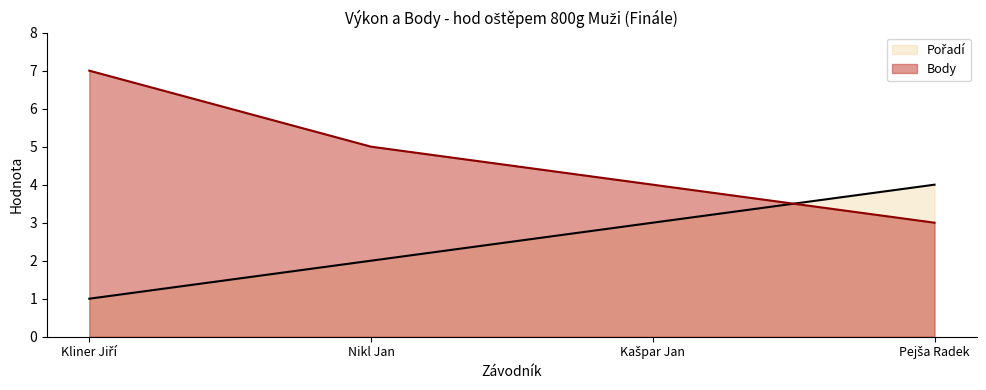

What is the difference between the maximum and minimum values in the Body series?

4